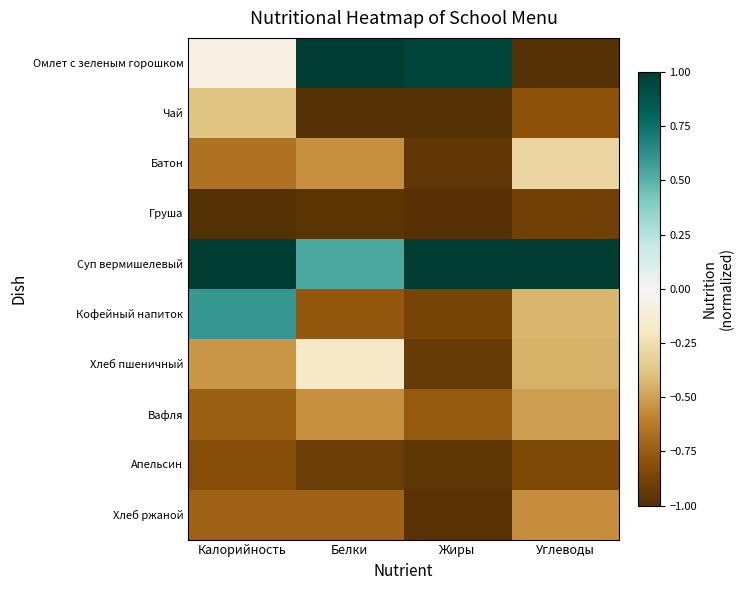

Between Калорийность and Жиры, which is larger?

Жиры